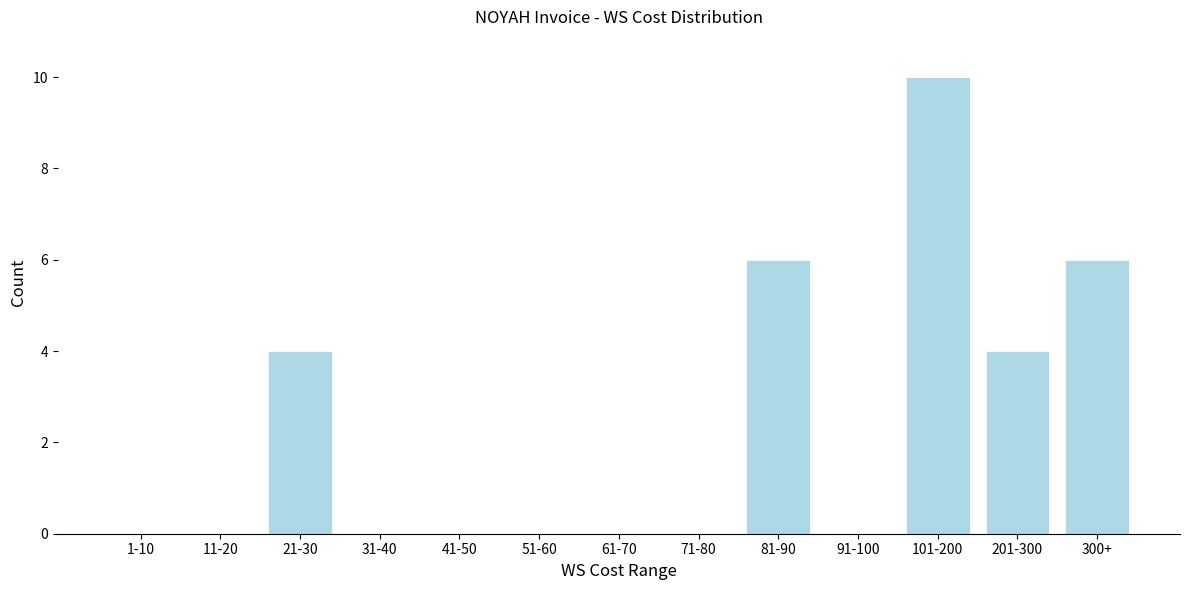

What is the greatest value displayed?

10